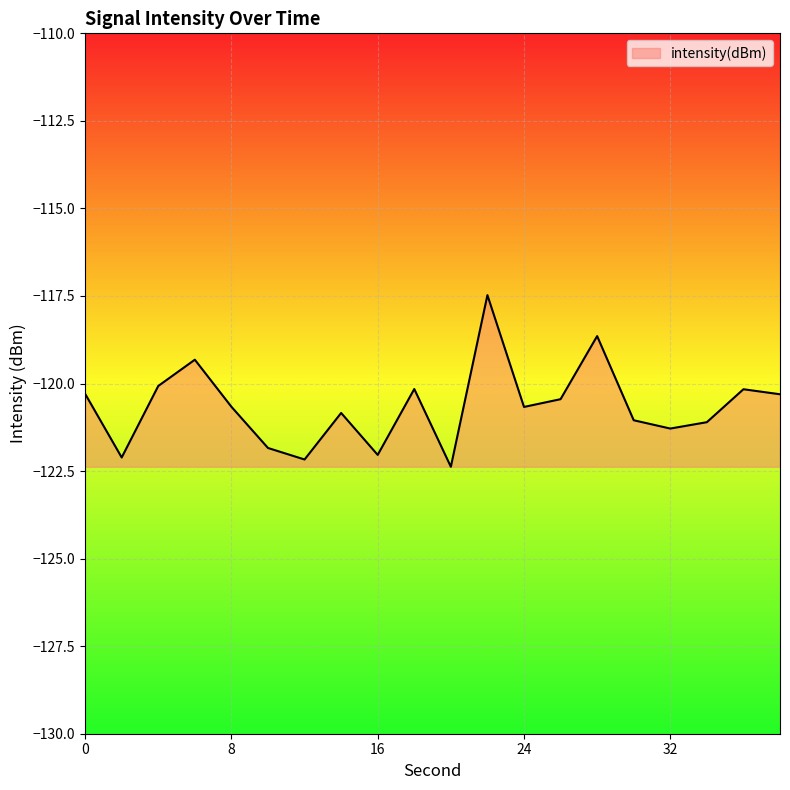

What is the smallest value displayed?

-122.4